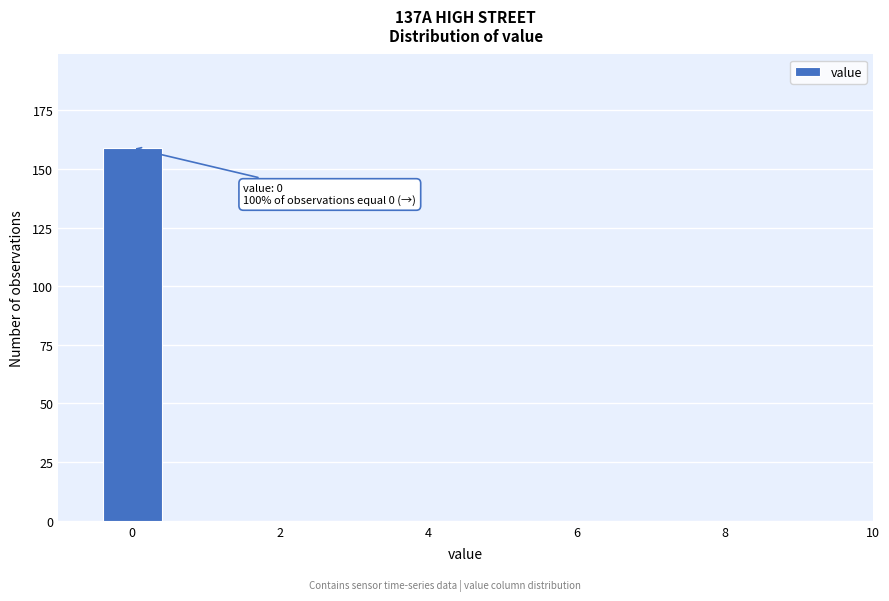

Over which range of the x-axis is the bar tallest?

-0.5 to 0.5